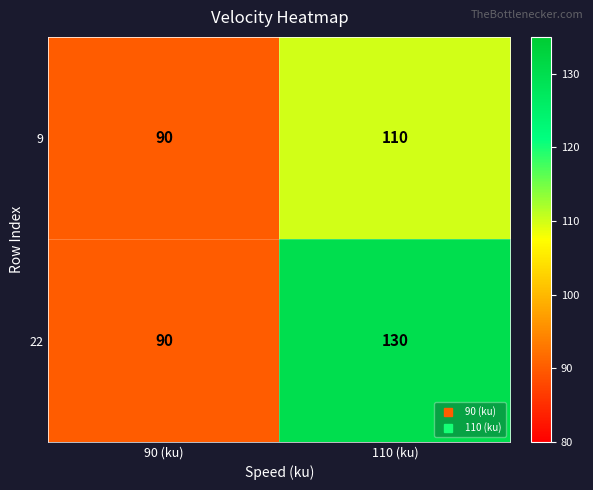

What is the maximum value shown in the chart?

130